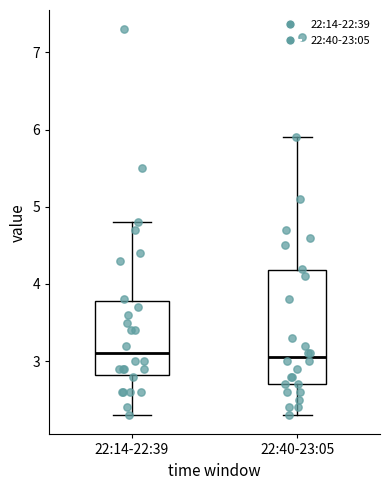

Reading left to right, read every box against the y-axis: the position of its median line, the range the box covers, and the ends of its whiskers. The values are not printed on the chart, so give them approximately, as read against the axis.

22:14-22:39: median 3.1, box 2.8 to 3.8, whiskers 2.3 to 4.8
22:40-23:05: median 3.1, box 2.7 to 4.2, whiskers 2.3 to 5.9